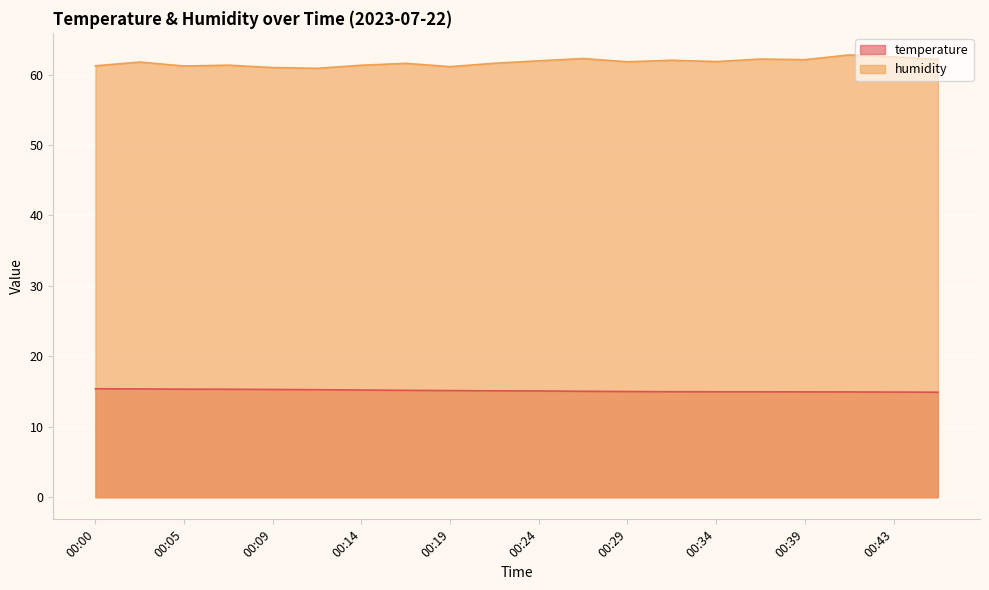

The value of humidity at 00:39 is 62.1. True or false?

True